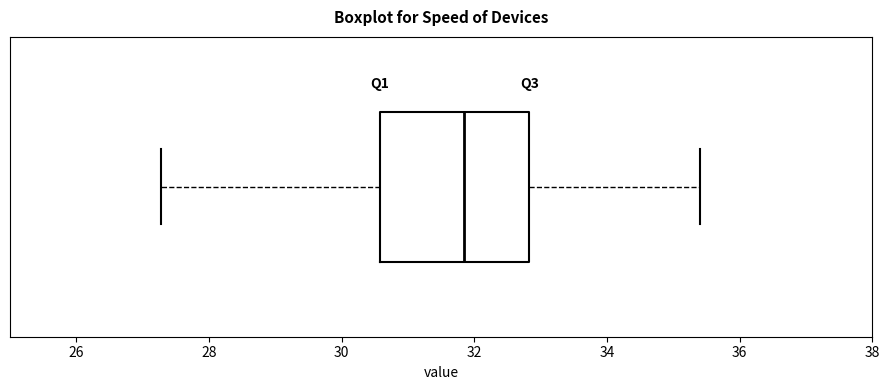

Where does the left whisker of the box end on the x-axis? The values are not printed on the chart, so give them approximately, as read against the axis.

27.2